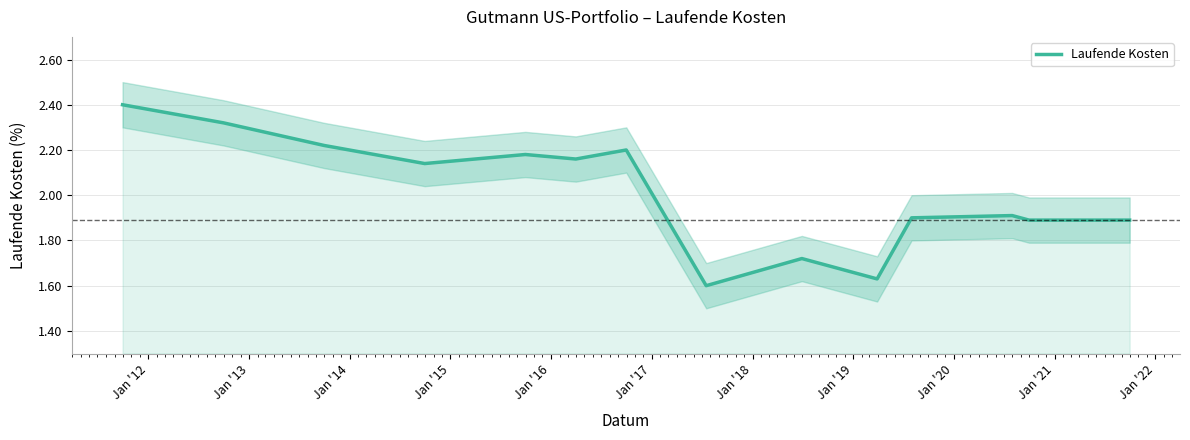

What is the sum of the values at Jan '14 and Jan '13?

4.4